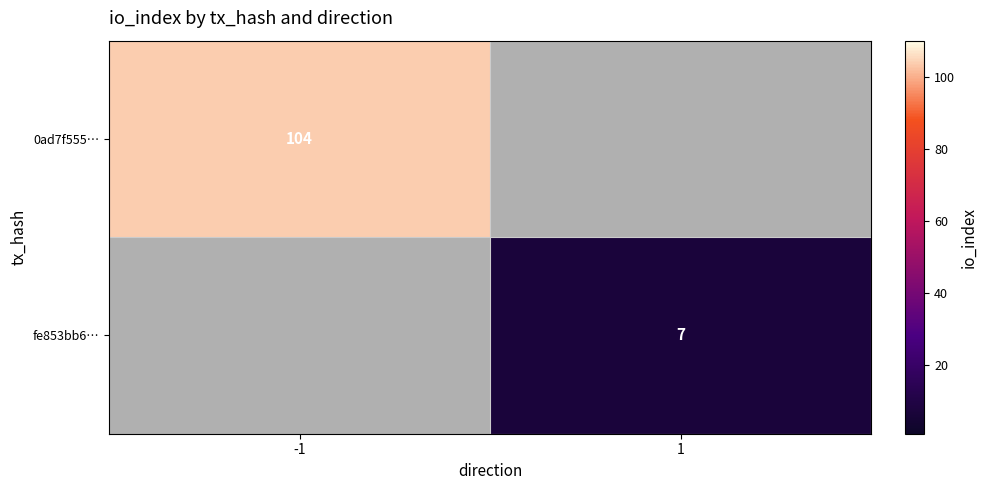

The value of fe853bb6… at 1 is 7. True or false?

True